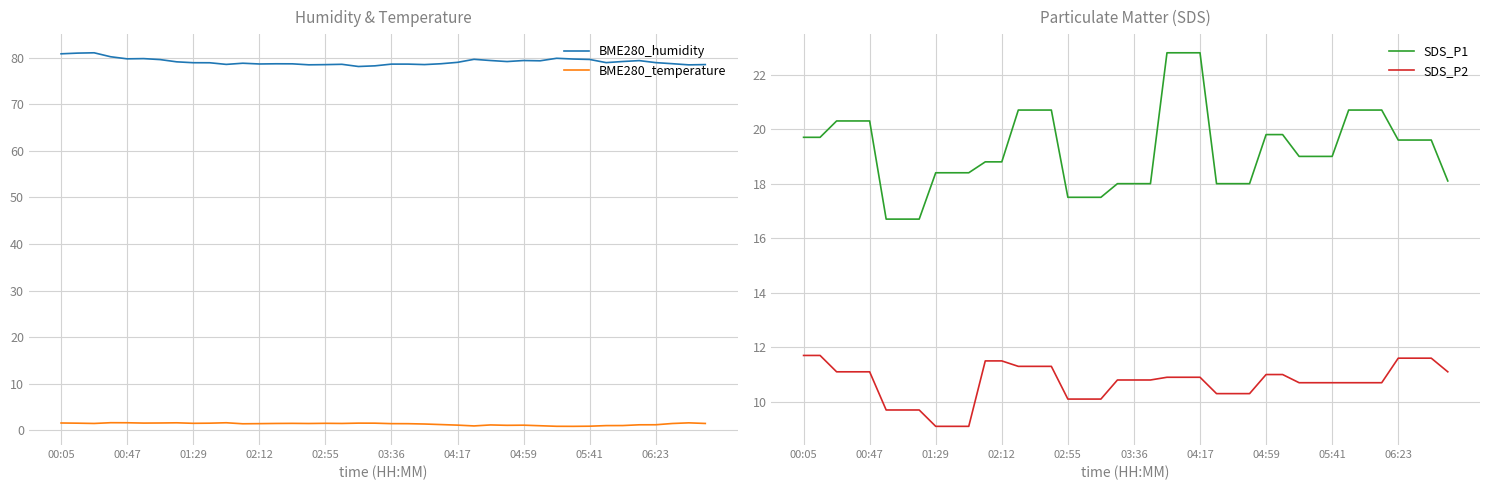

True or false: SDS_P2 and SDS_P1 cross at least once.

False